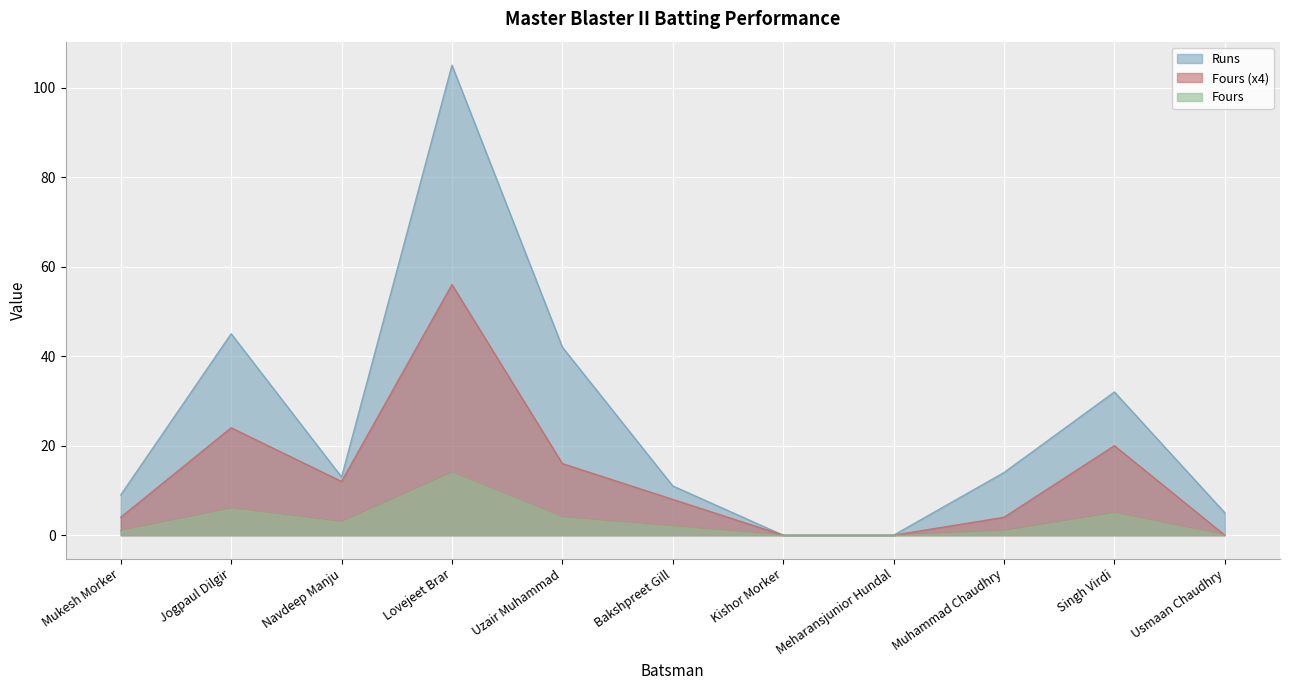

The Balls series shows 18 at Navdeep Manju. True or false?

False